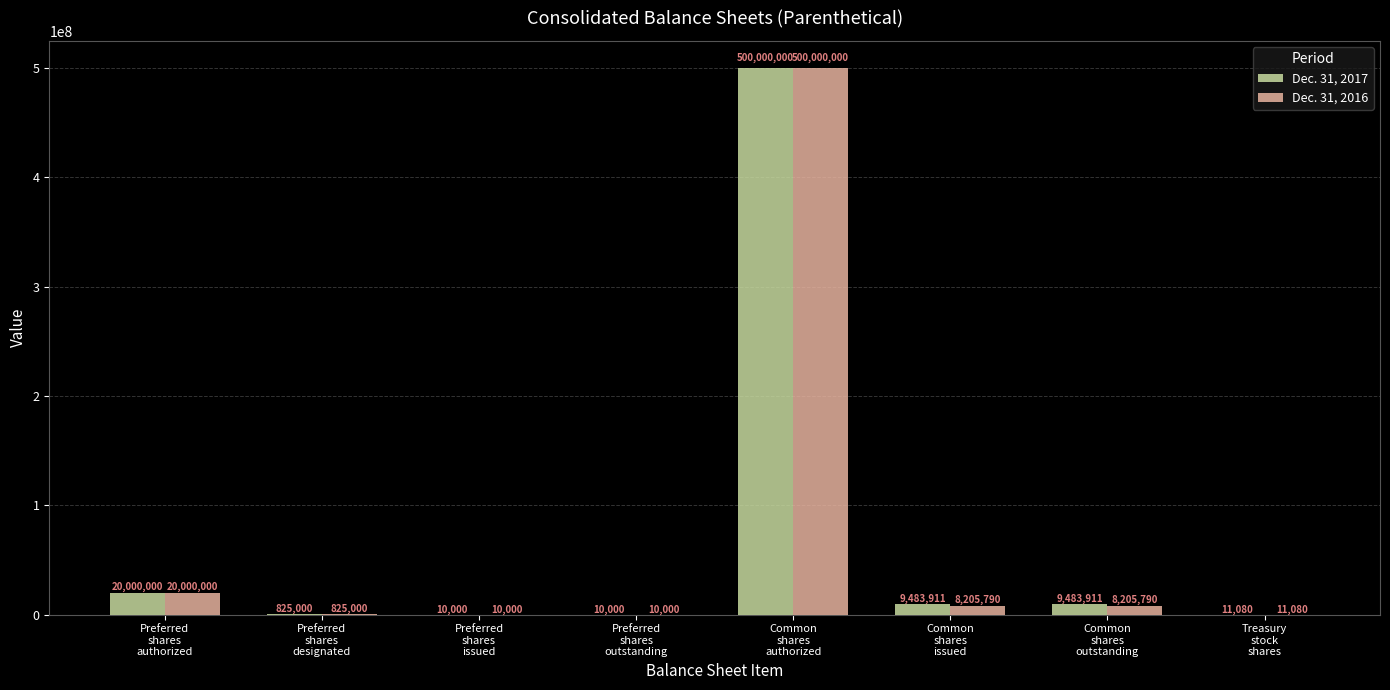

Which series has the largest total across all categories?

Dec. 31, 2017